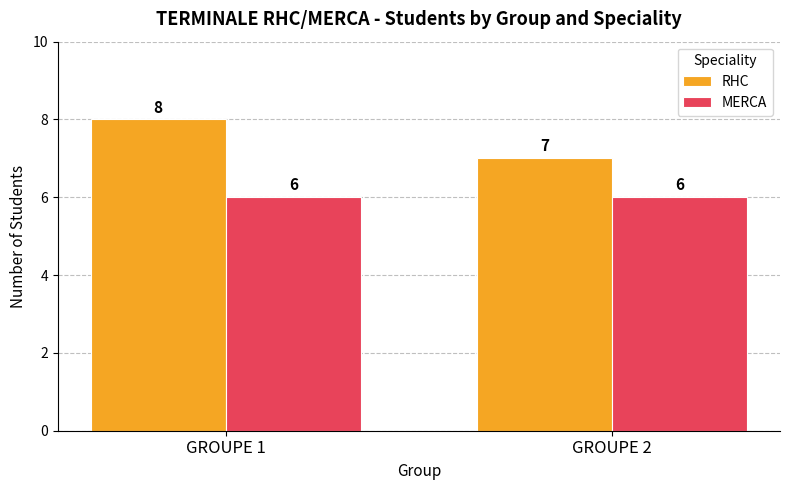

Rank the series by their average value, from lowest to highest.

MERCA, RHC